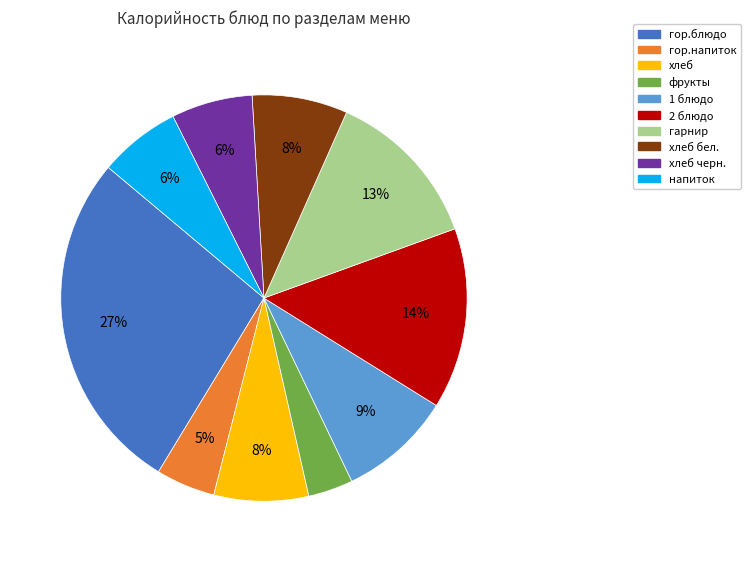

Is the sum of 1 блюдо and фрукты greater than half?

No